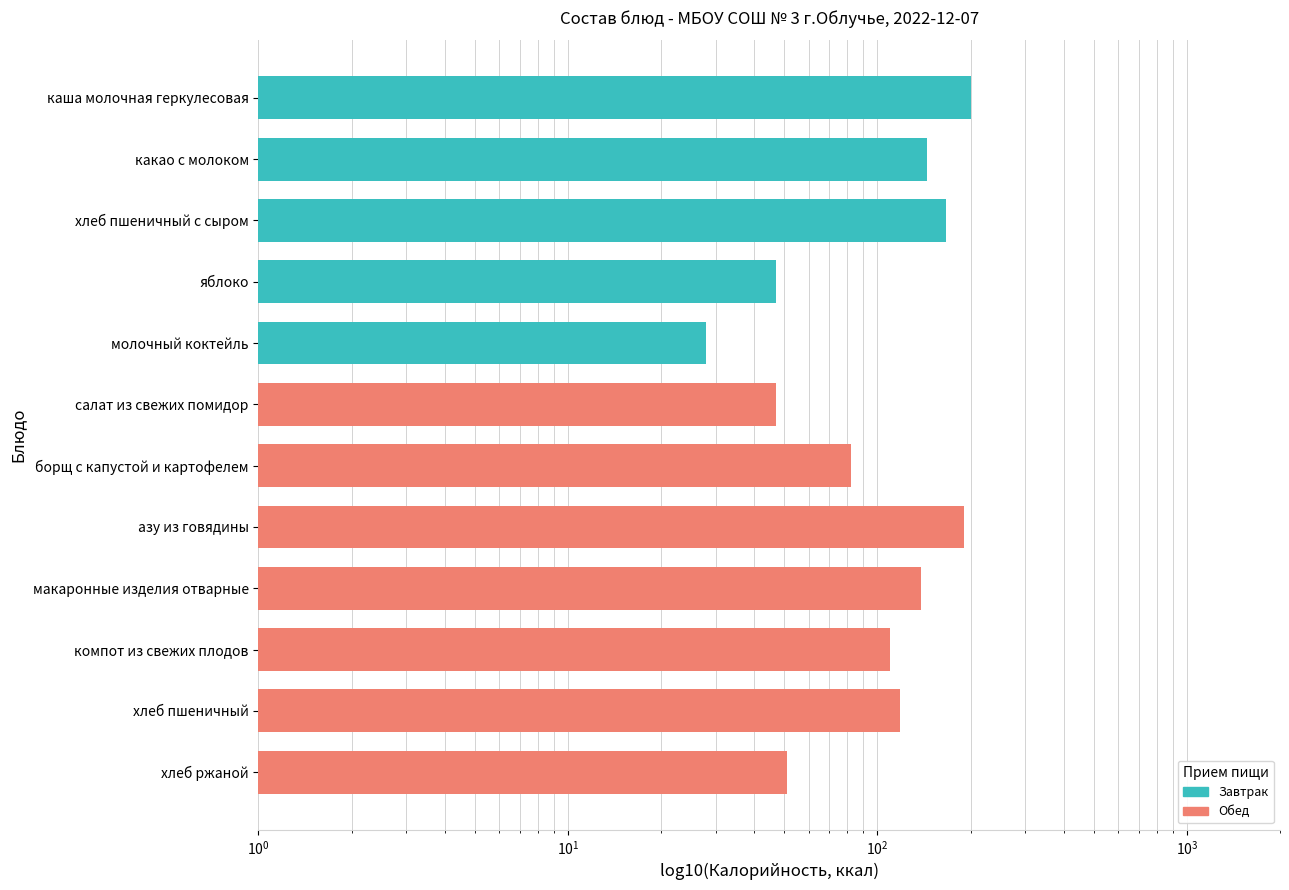

What is the label of the 1st bar from the right?

хлеб ржаной